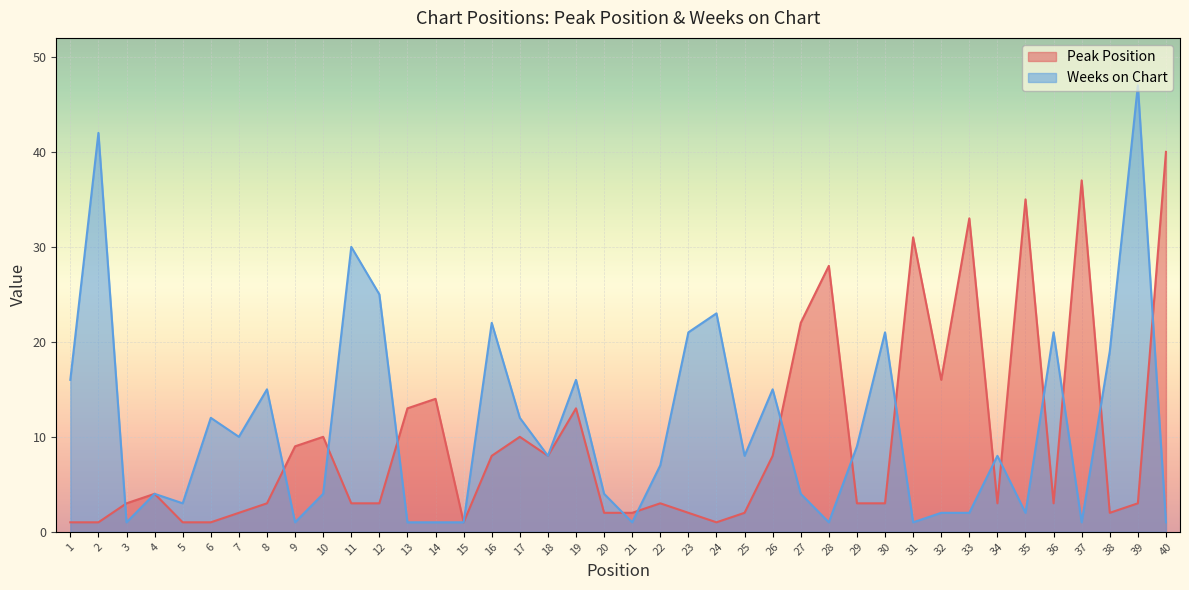

What are all the series names shown in the legend?

Peak Position, Weeks on Chart